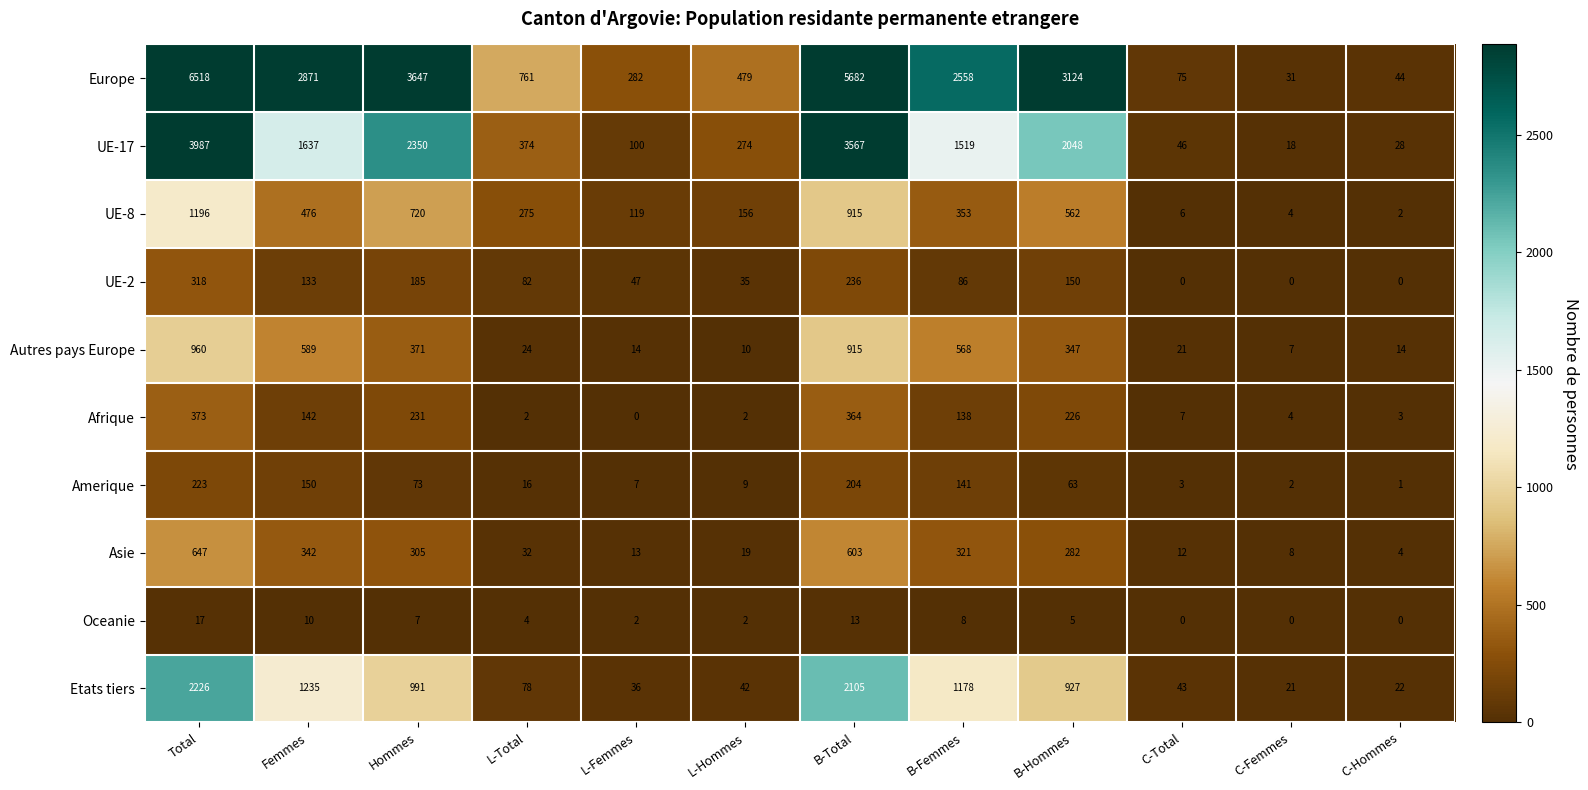

What is the maximum value shown in the chart?

6518